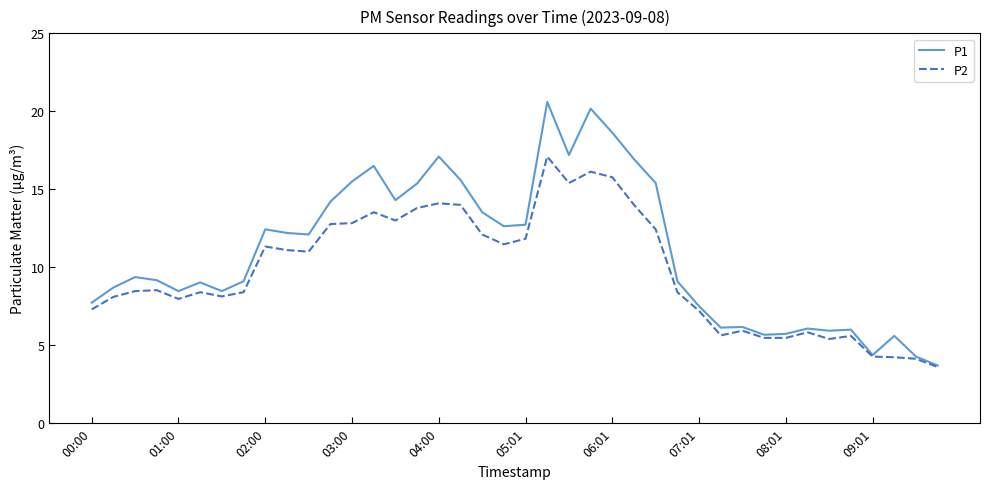

What is the maximum value shown in the chart?

20.6